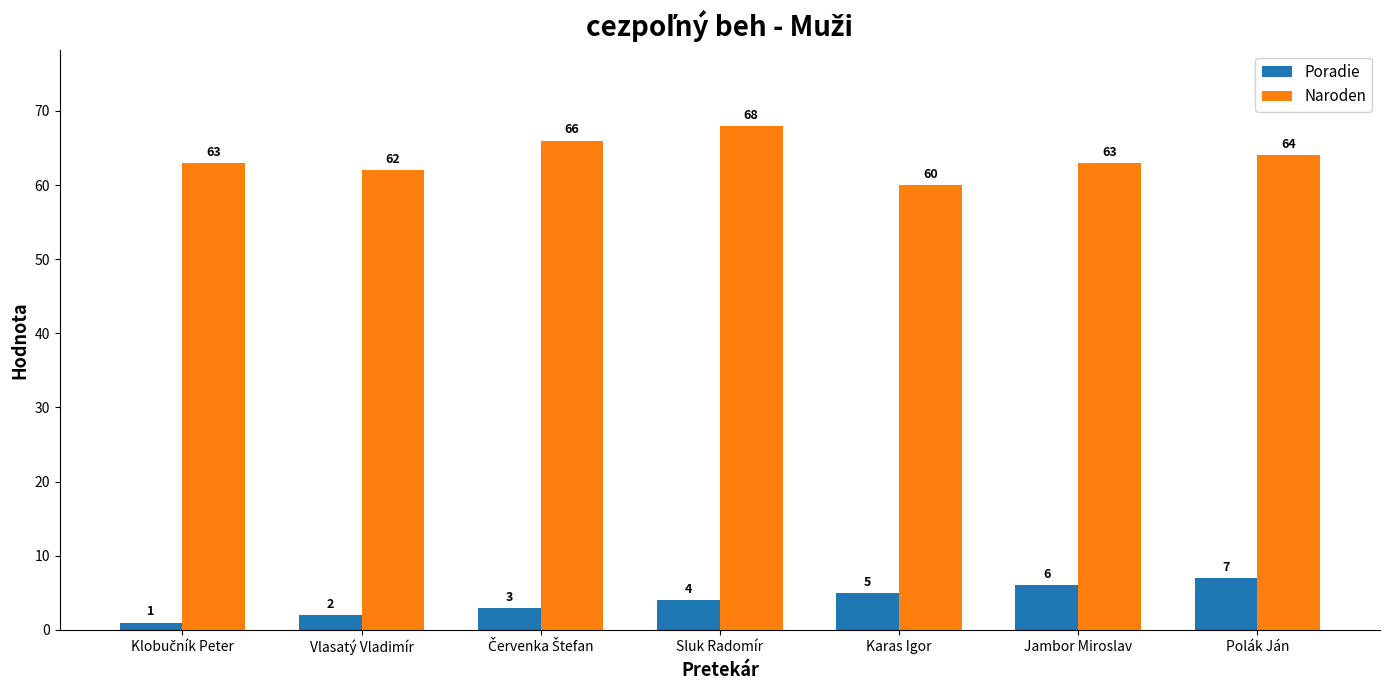

Which series has the largest range (max minus min)?

Naroden